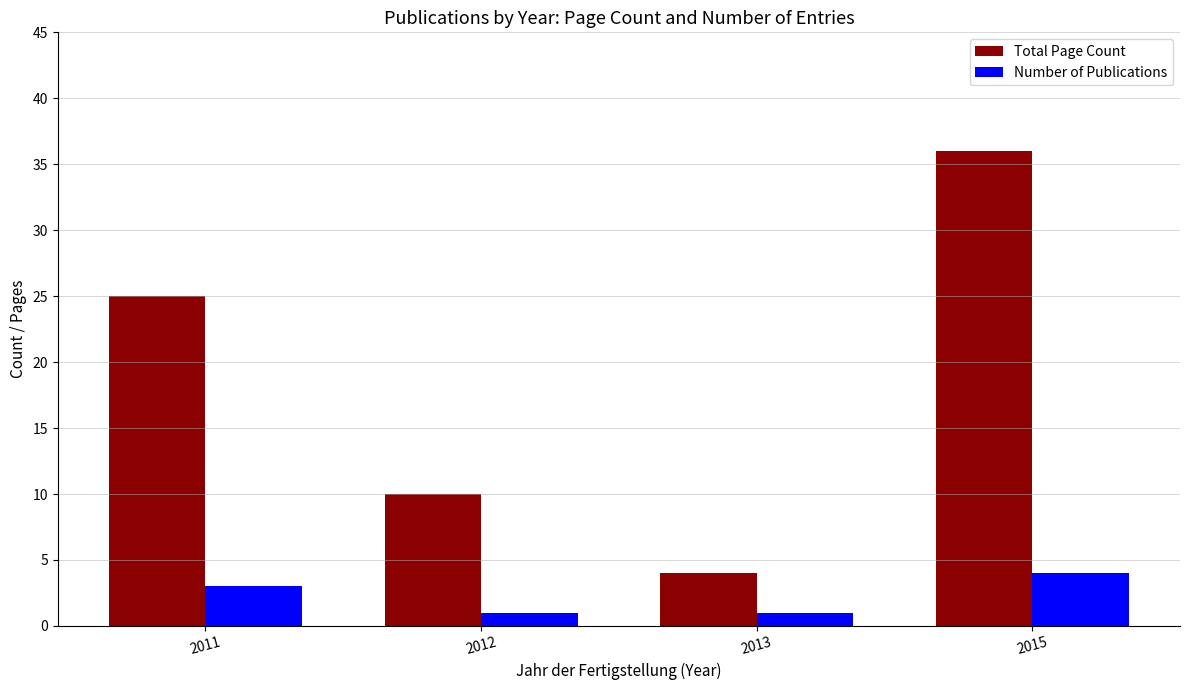

What is the average value of the Number of Publications series?

2